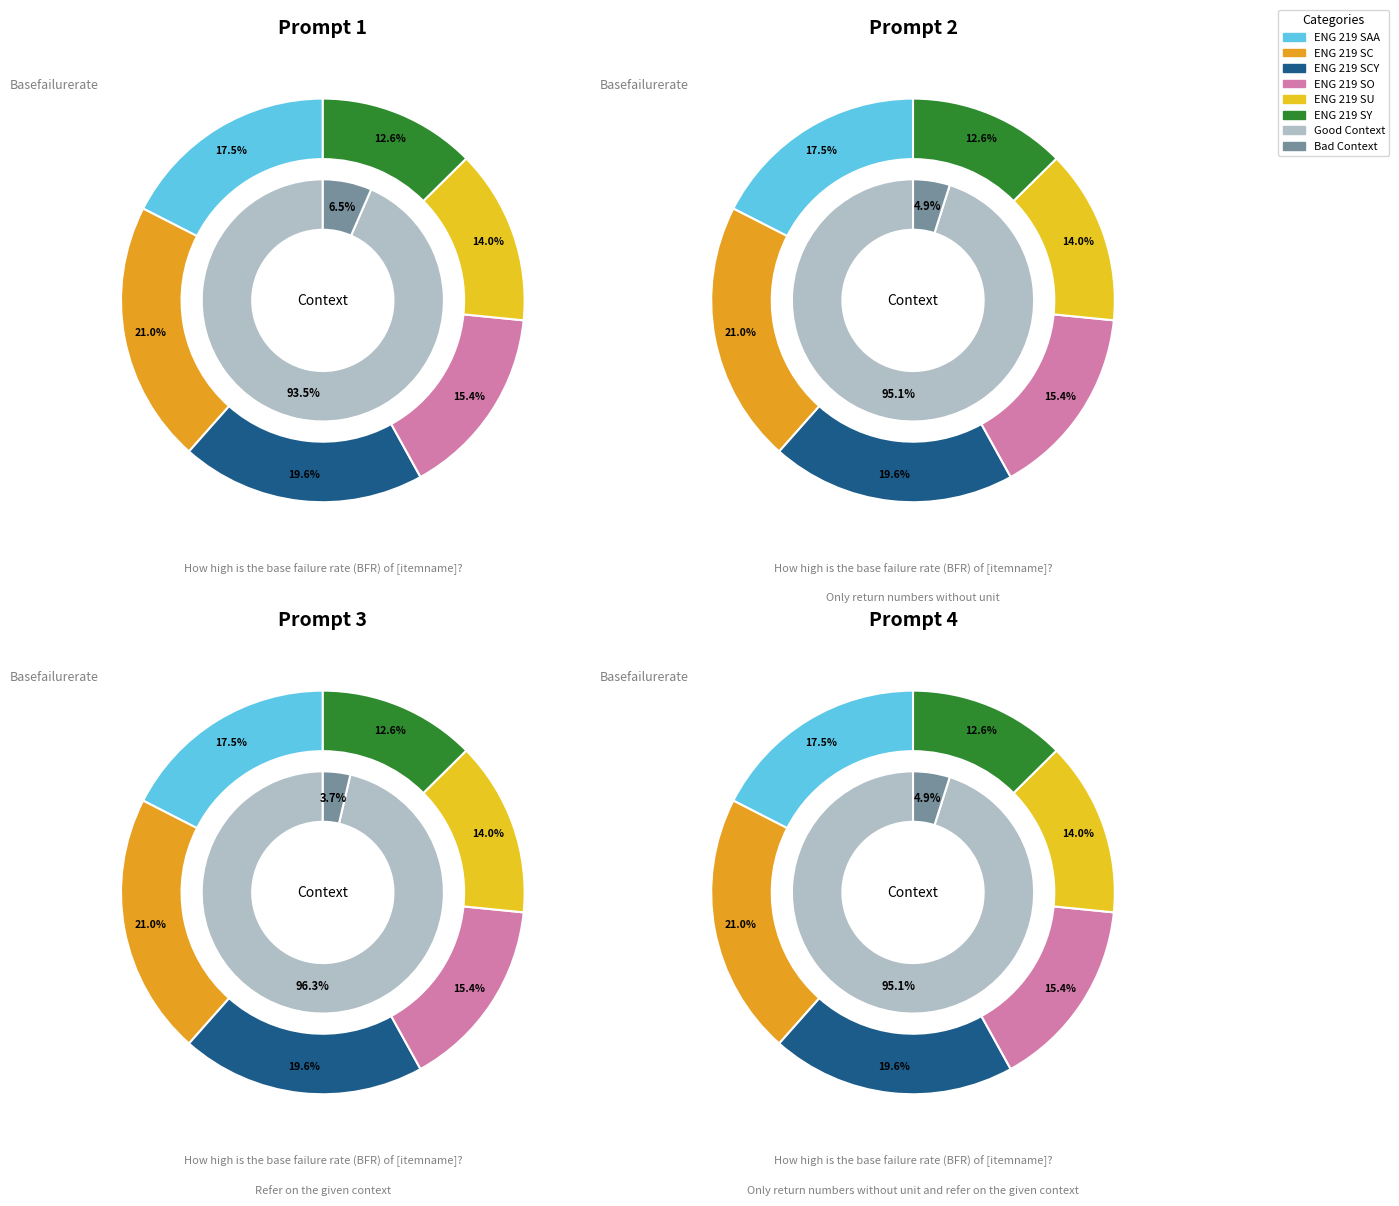

To the nearest percent, what is the combined percentage of ENG 219 SU and ENG 219 SO?

29%